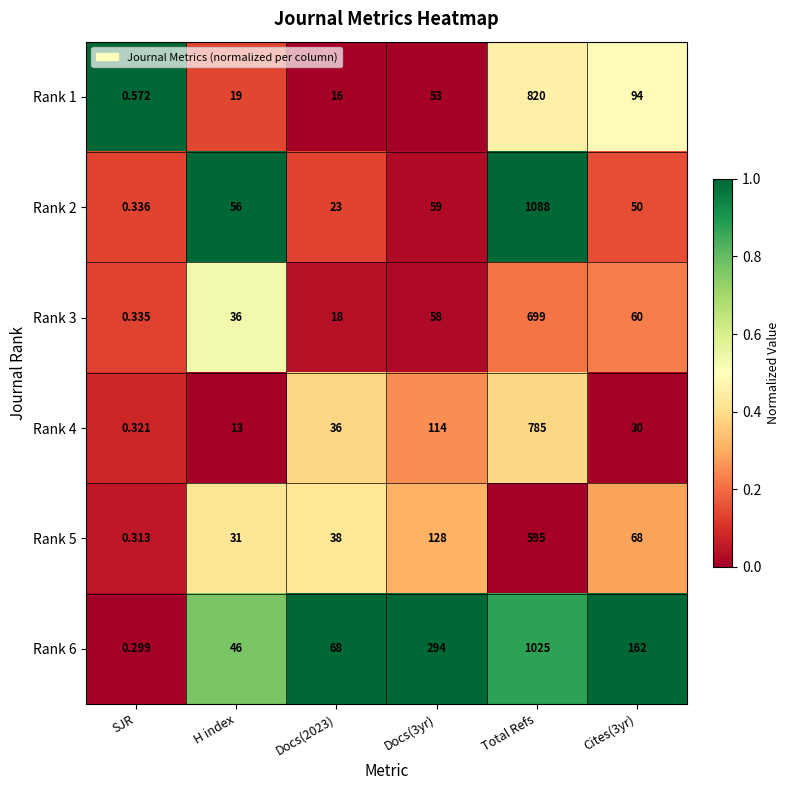

At how many categories does at least one series exceed 0?

6